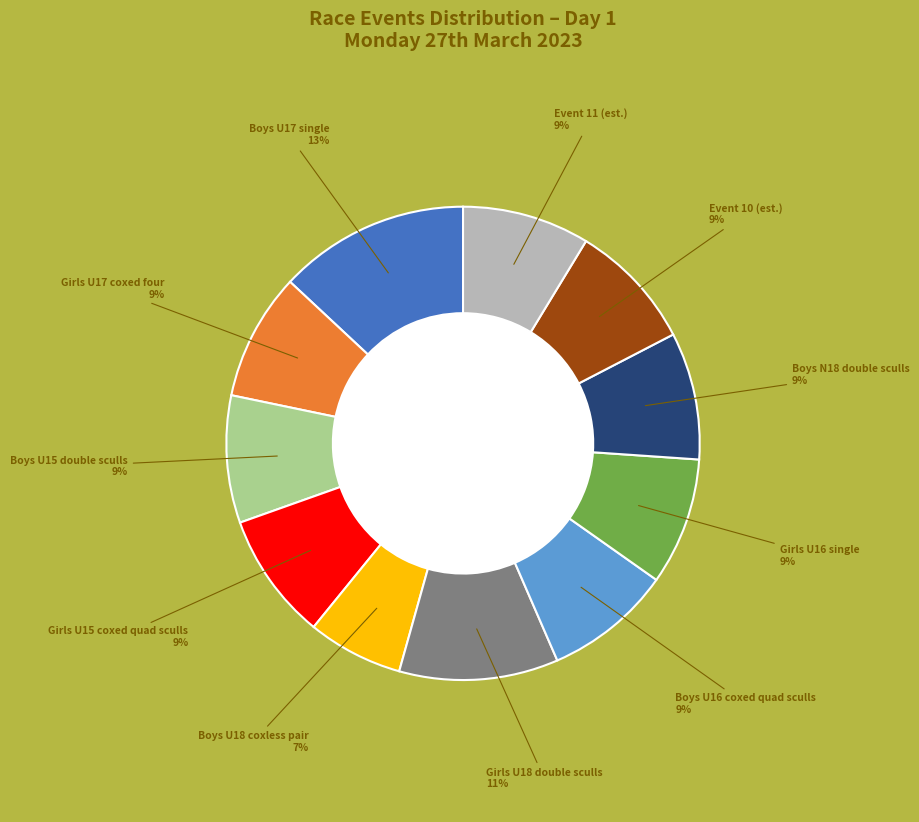

Does Event 11 account for over 50% of the chart?

No